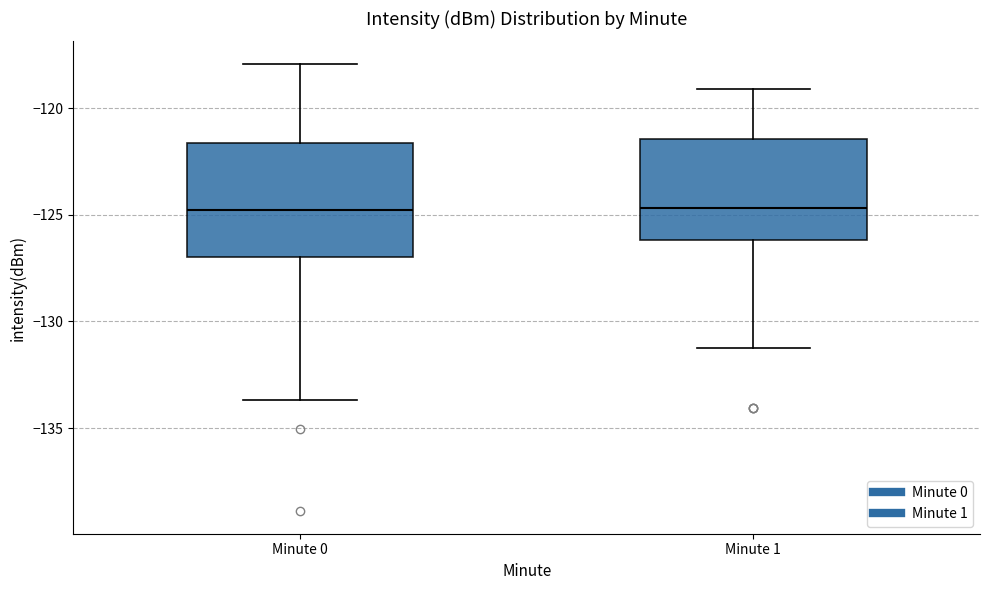

Reading left to right, transcribe this box plot: for each box, give where its median line is, the range the box spans, and where its two whiskers end, as read against the y-axis. The values are not printed on the chart, so give them approximately, as read against the axis.

Minute 0: median -125.0, box -127.0 to -121.5, whiskers -133.5 to -118.0
Minute 1: median -124.5, box -126.0 to -121.5, whiskers -131.0 to -119.0